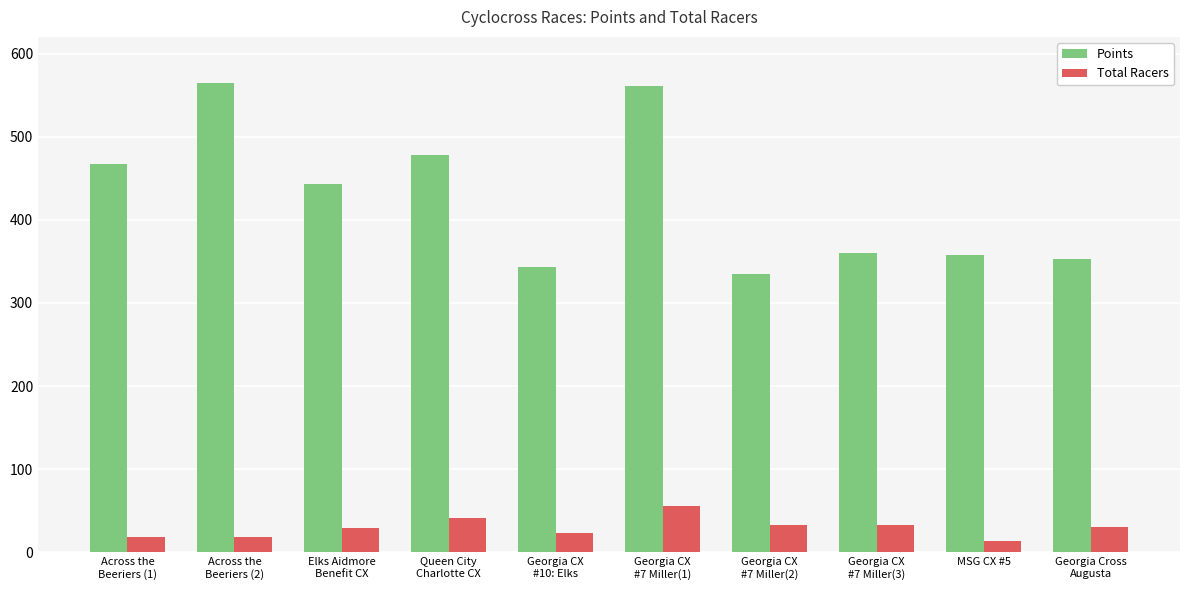

What is the label of the 8th bar from the right?

Elks Aidmore
Benefit CX